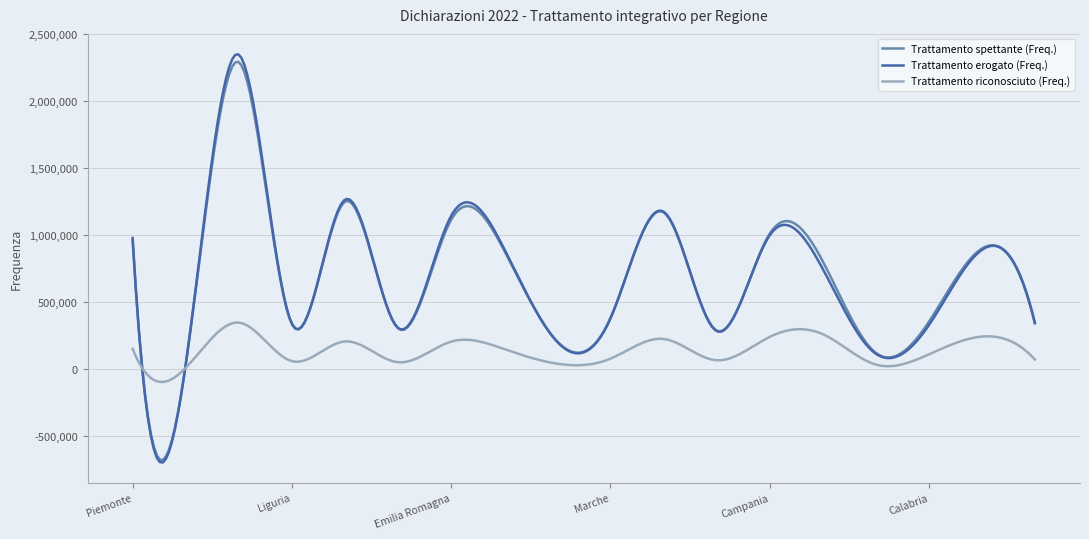

What is the greatest value displayed?

2349124.6